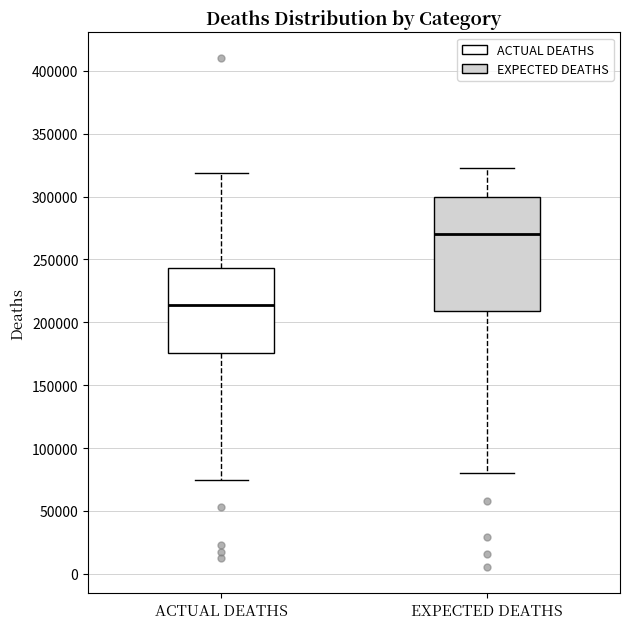

Which box has the highest median line?

EXPECTED DEATHS